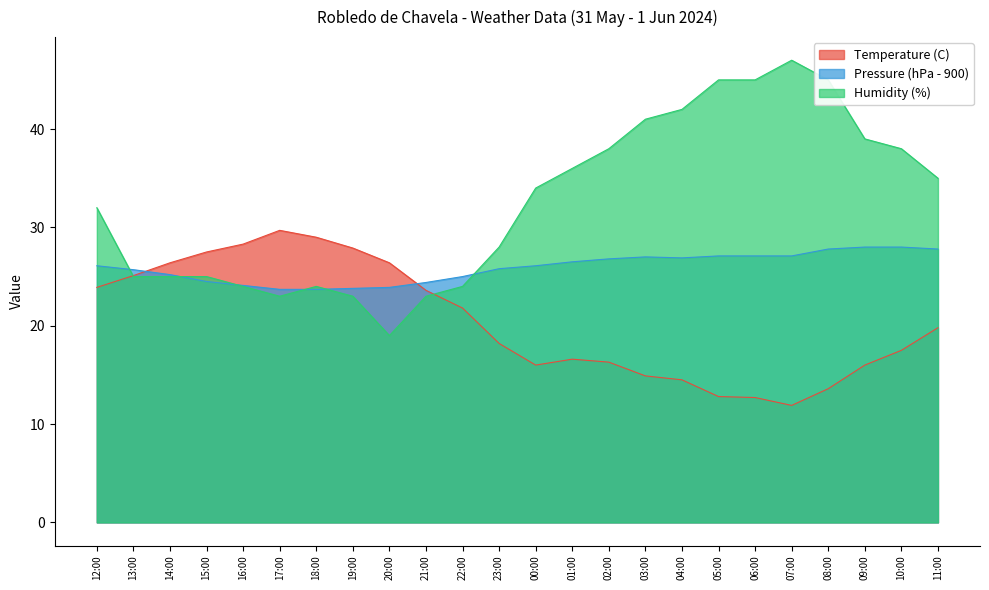

What position from the left is 04:00?

17